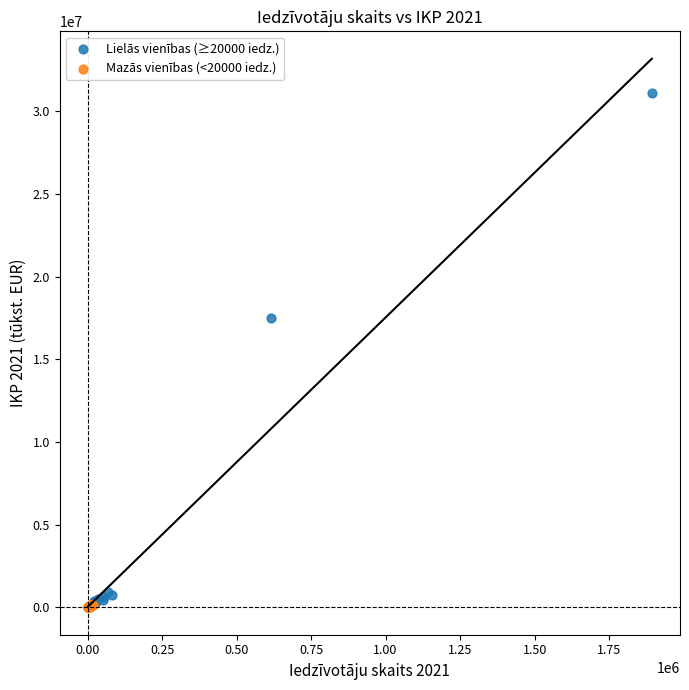

Which series reaches the maximum Y coordinate?

Lielās vienības (≥20000 iedz.)